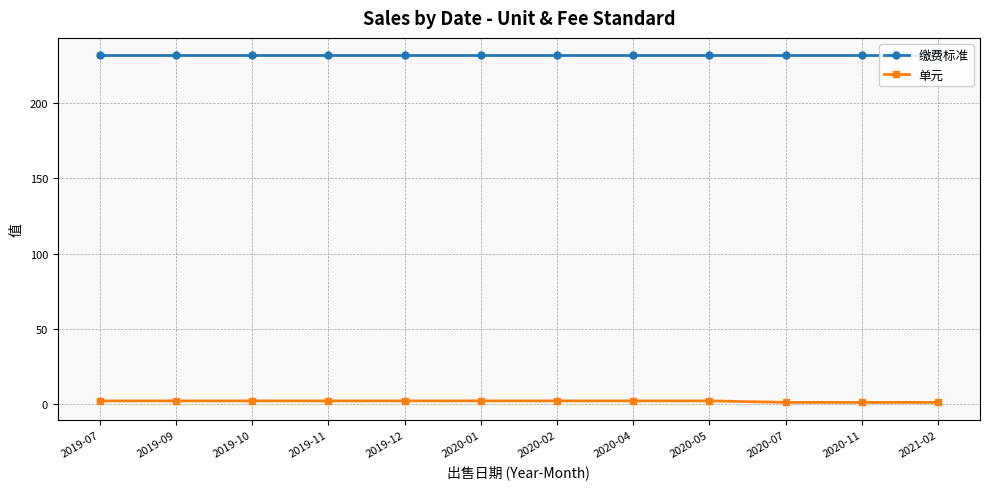

True or false: 单元 and 缴费标准 cross at least once.

False